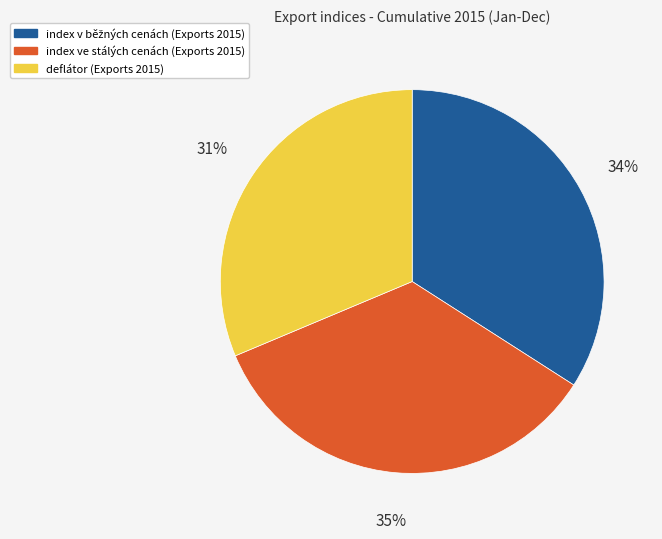

Which category has the biggest portion of the pie?

index ve stálých cenách (Exports 2015)